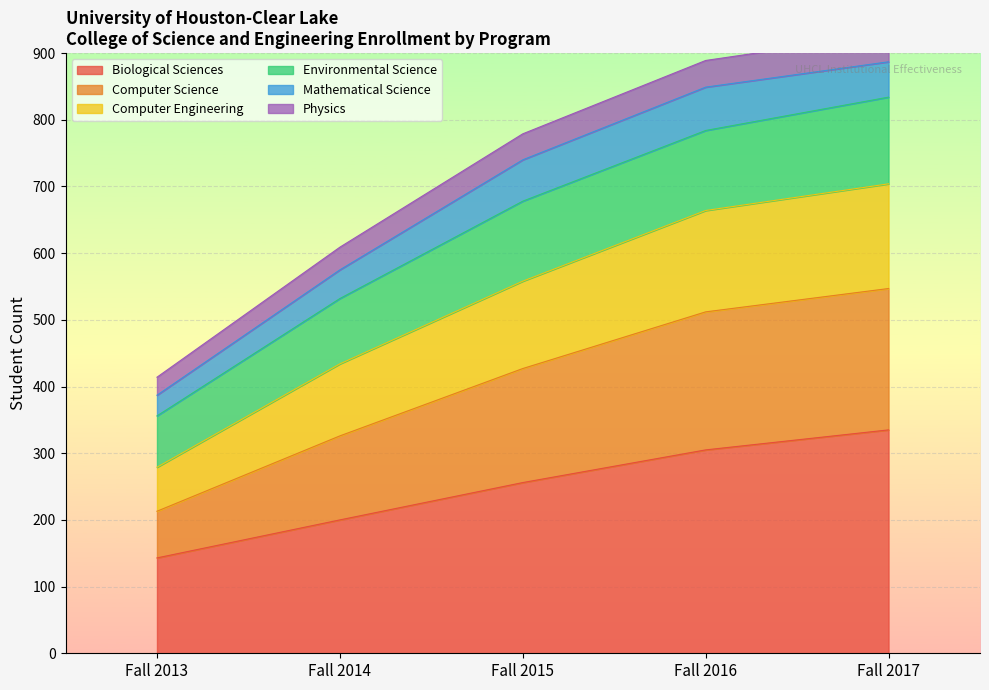

Is it true that Biological Sciences equals 200 at Fall 2014?

True